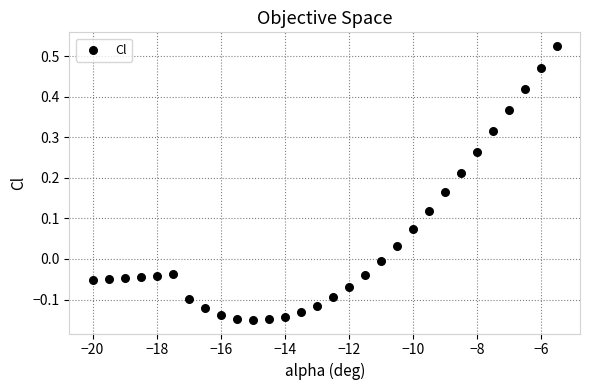

What is the range of Y values (max minus min)?

0.7